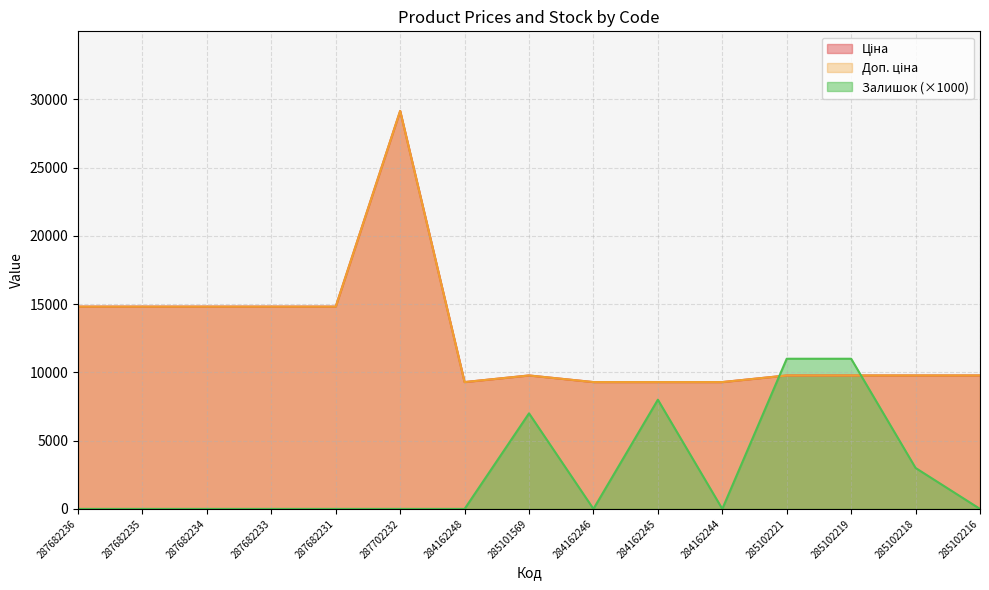

Which category has the highest value across all series?

287702232